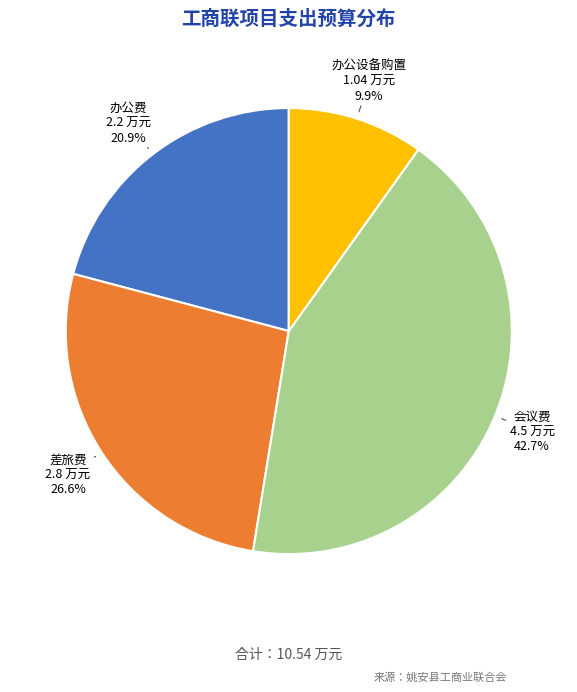

True or false: 办公费 accounts for 21% of the total.

True